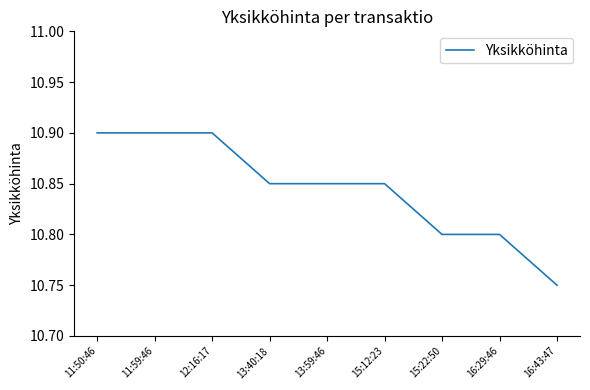

What position from the left is 12:16:17?

3